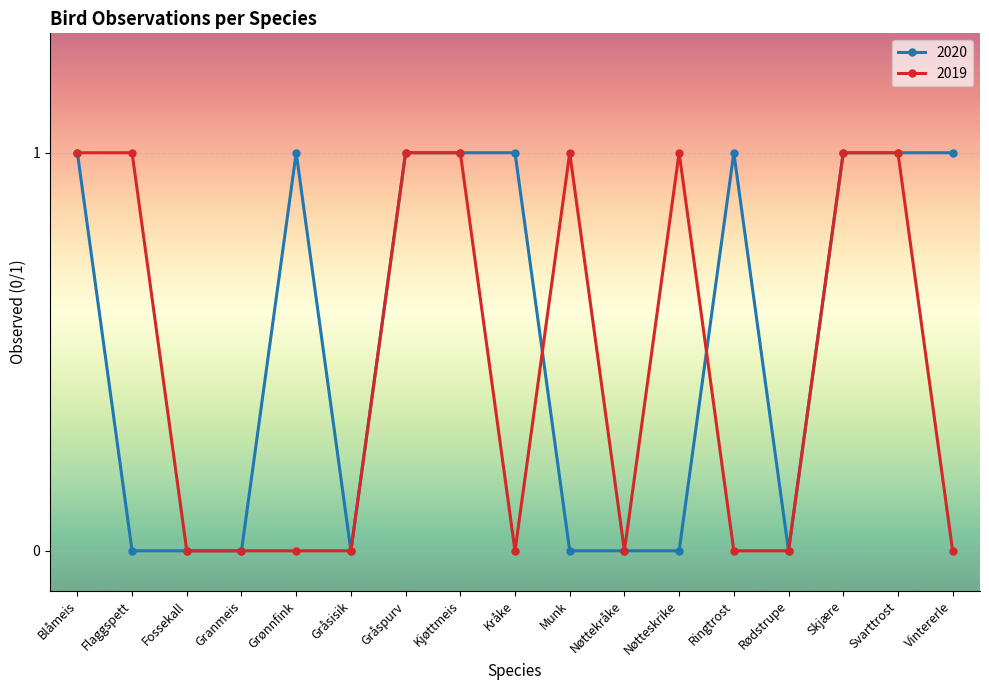

Which series changed the most between Ringtrost and Svarttrost?

2019